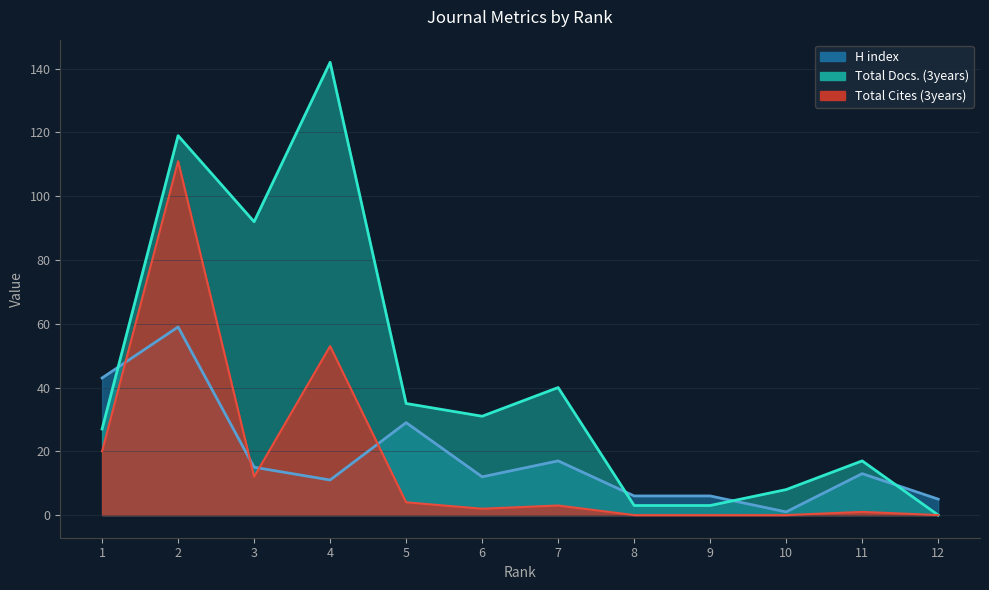

Between 7 and 9, which series saw the biggest shift?

Total Docs. (3years)